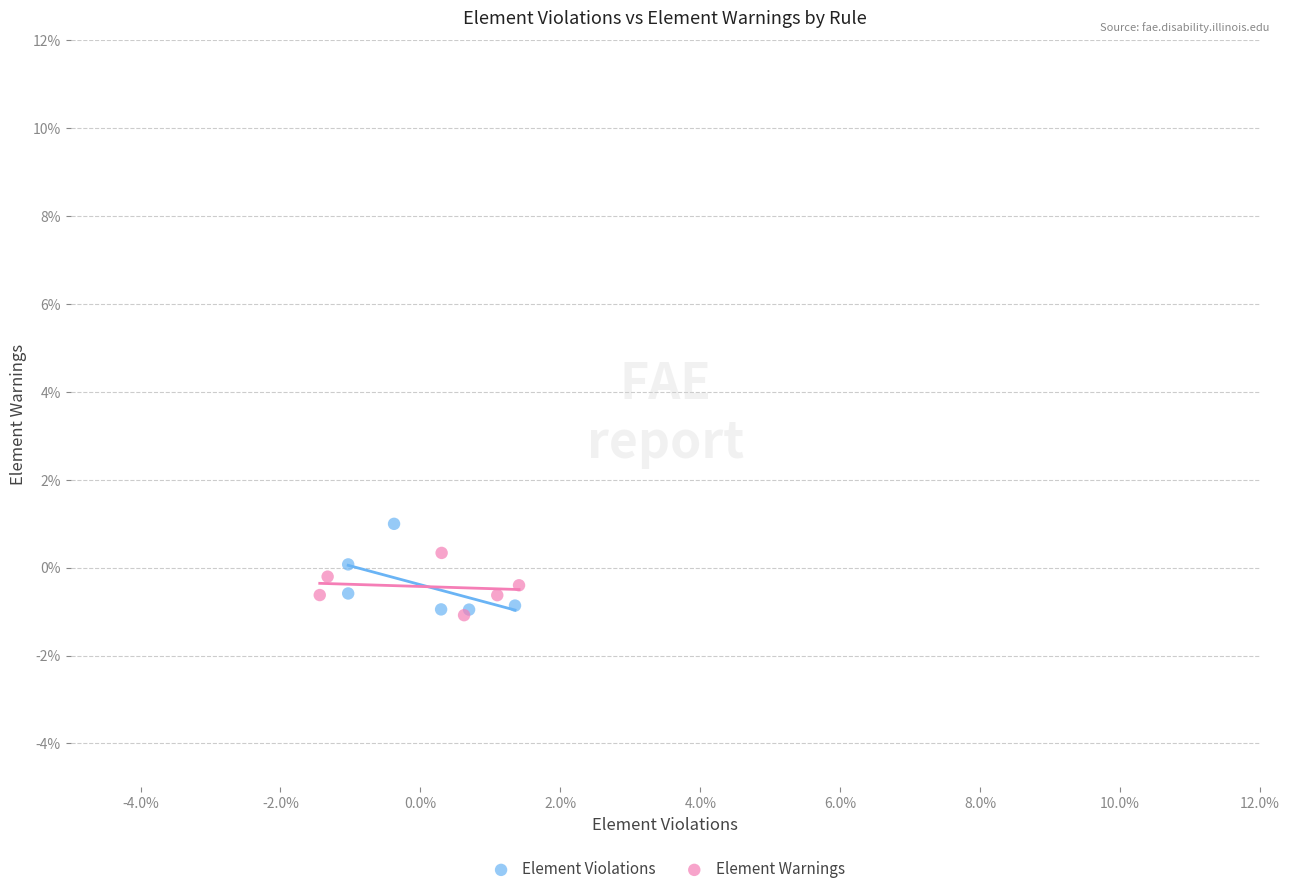

What are all the series names shown in the legend?

Element Violations, Element Warnings